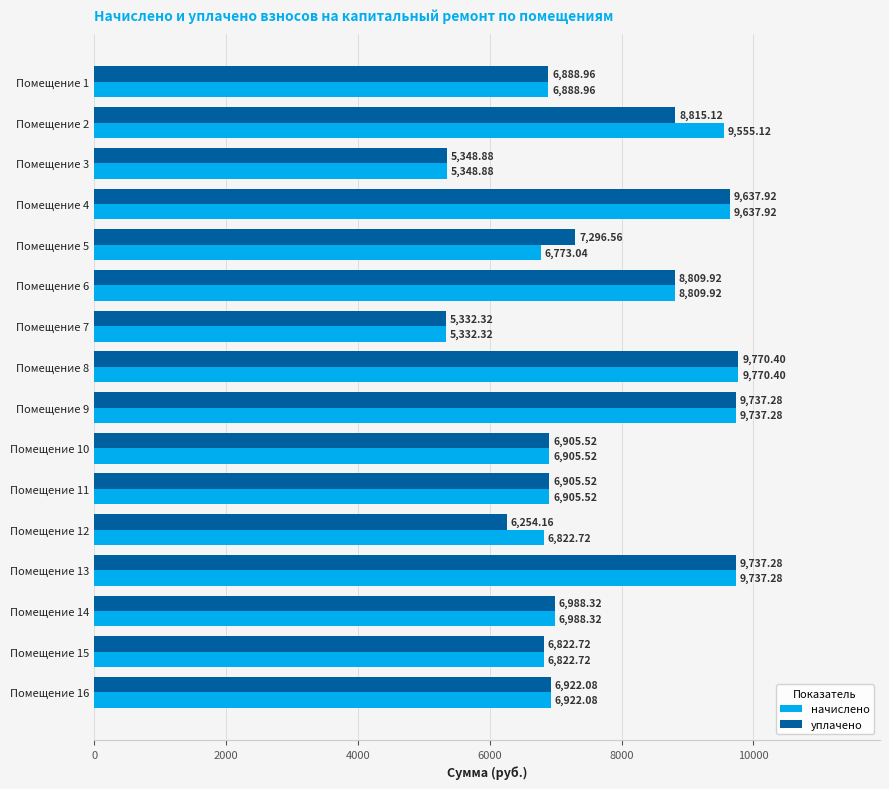

Is the value of начислено at Помещение 15 greater than the value of уплачено at Помещение 3?

Yes